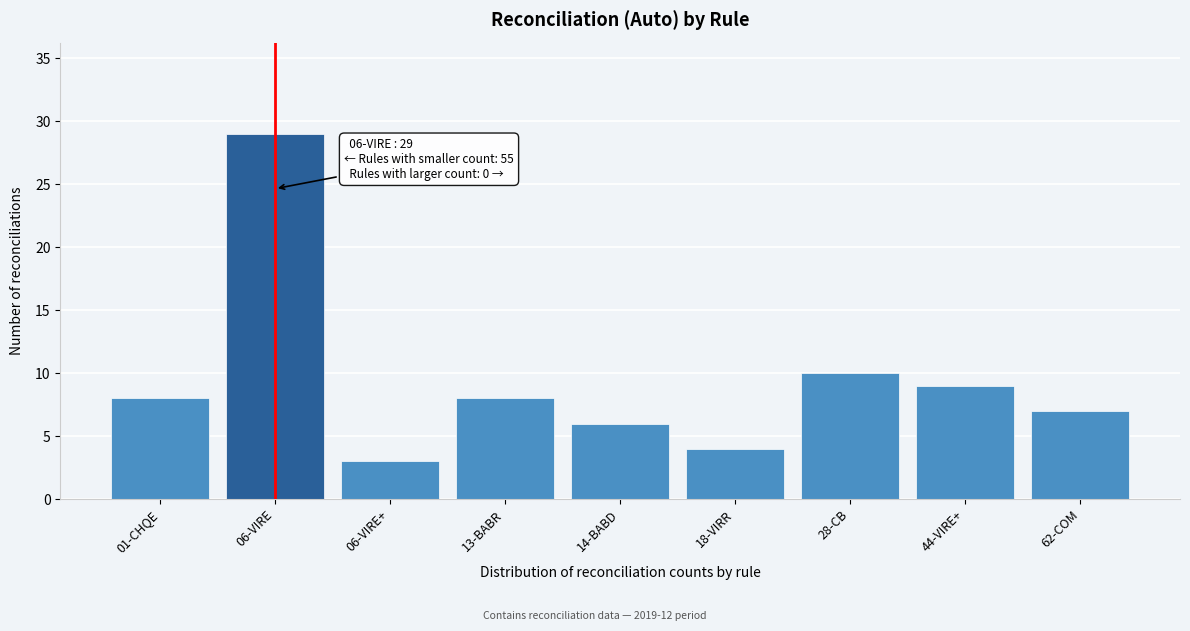

Reading left to right, extract all data points from this chart.

8	29	3	8	6	4	10	9	7